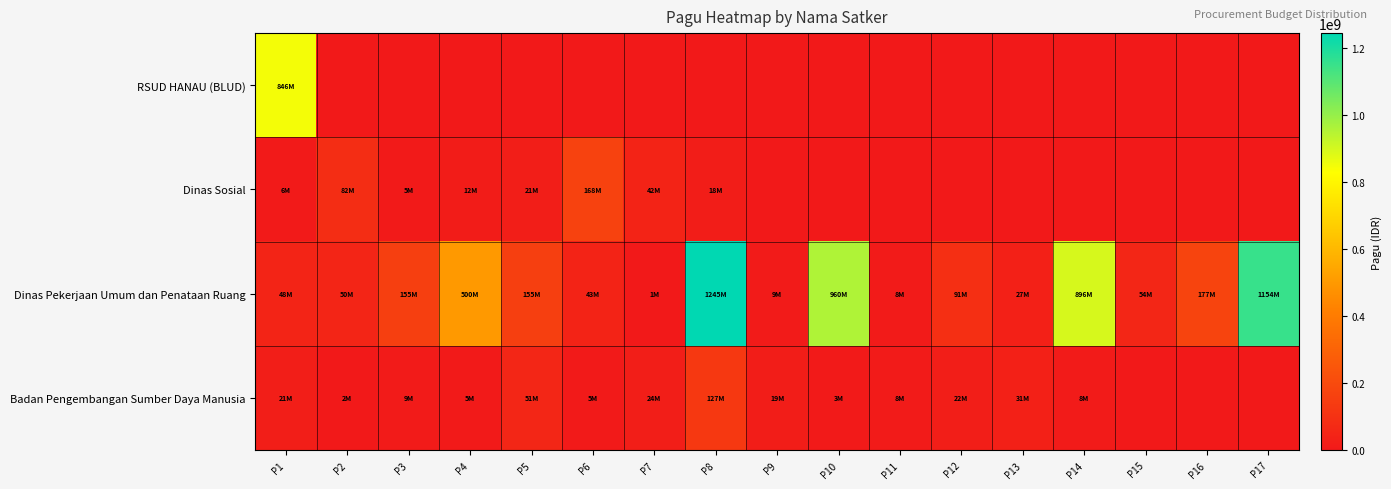

Reading left to right, extract all data points from this chart.

RSUD HANAU (BLUD): P1=846300000	P2=0	P3=0	P4=0	P5=0	P6=0	P7=0	P8=0	P9=0	P10=0	P11=0	P12=0	P13=0	P14=0	P15=0	P16=0	P17=0
Dinas Sosial: P1=6000000	P2=81778000	P3=5000000	P4=12500000	P5=21100000	P6=167900000	P7=41600000	P8=18000000	P9=0	P10=0	P11=0	P12=0	P13=0	P14=0	P15=0	P16=0	P17=0
Dinas Pekerjaan Umum dan Penataan Ruang: P1=48500000	P2=50000000	P3=154840000	P4=499932000	P5=154650000	P6=42800000	P7=800000	P8=1244880000	P9=8820000	P10=959971000	P11=8160000	P12=90900000	P13=27200000	P14=896402000	P15=54150000	P16=176600000	P17=1154145000
Badan Pengembangan Sumber Daya Manusia: P1=21435851	P2=1650000	P3=9001057	P4=4675000	P5=51337383	P6=5100000	P7=23508875	P8=127409795	P9=18570000	P10=3069800	P11=8130750	P12=21624000	P13=30660000	P14=8471520	P15=0	P16=0	P17=0